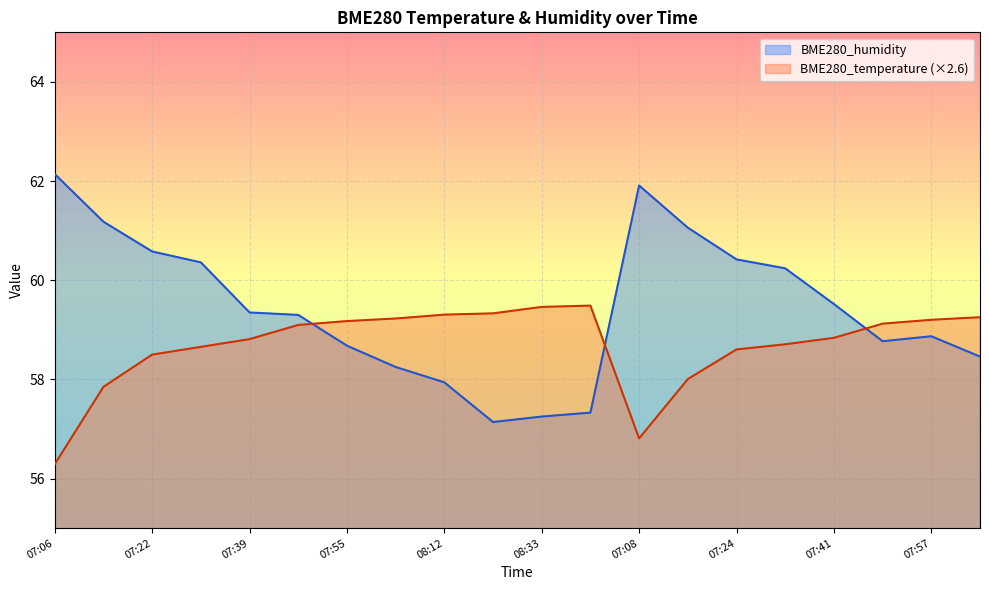

How many interior local valleys does the BME280_humidity series have?

2